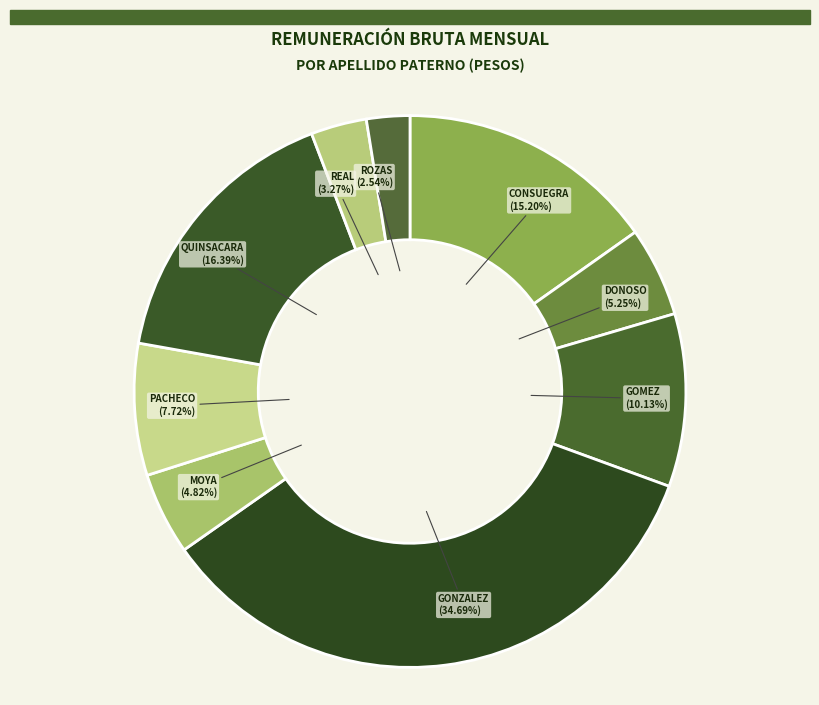

Is REAL the majority of the pie?

No